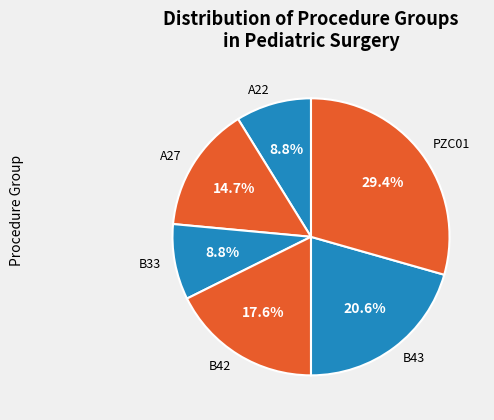

True or false: B42 accounts for 1% of the total.

False